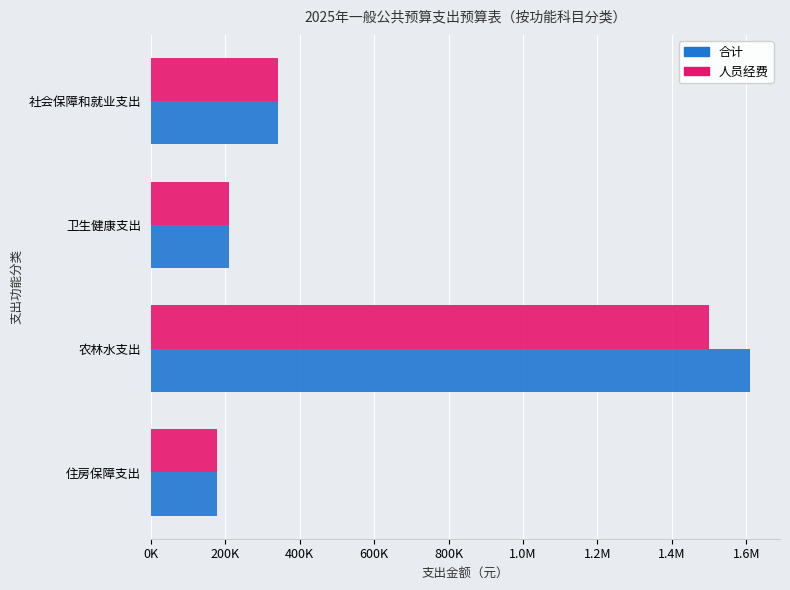

What are all the series names shown in the legend?

合计, 人员经费